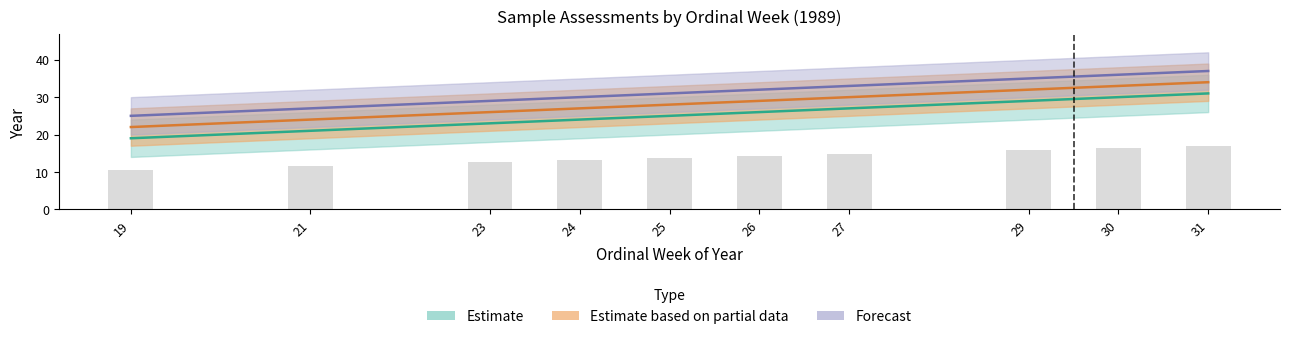

At which label does Estimate reach its minimum?

19